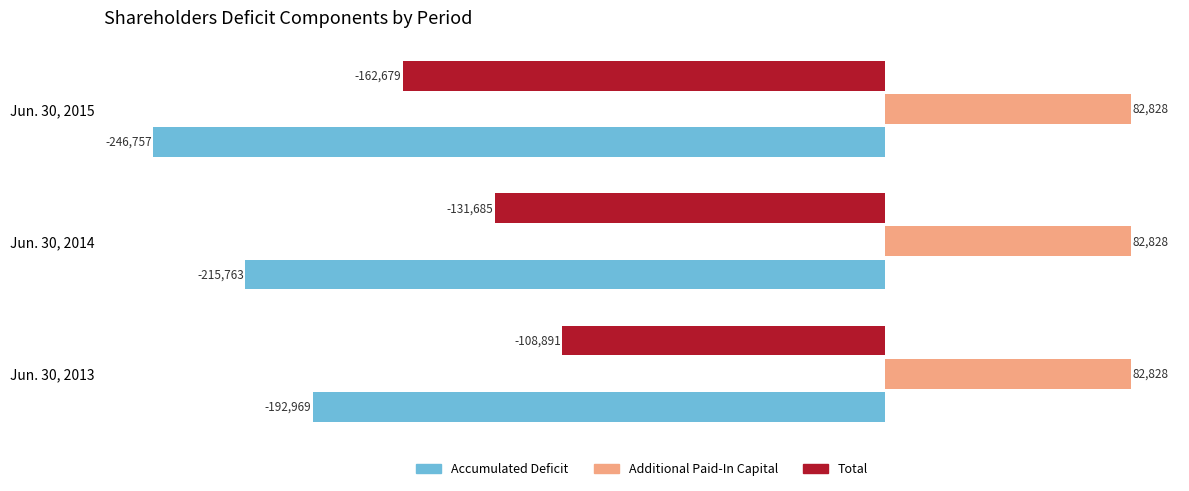

Count the Accumulated Deficit values in the range -246757 to -192969.

3